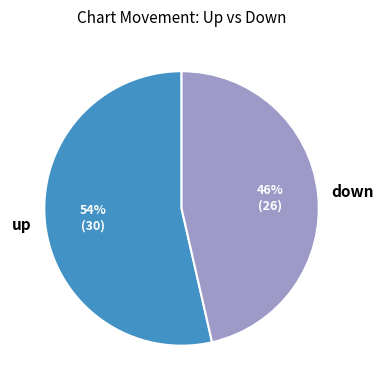

Is it true that up is 54% of the pie?

True